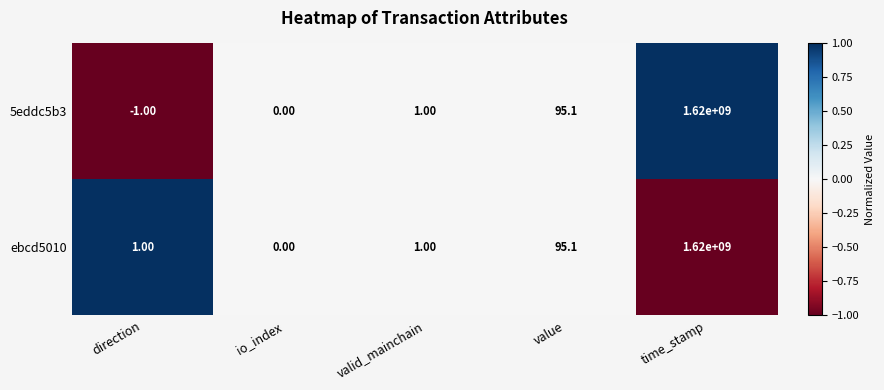

At direction, list the series in order from largest to smallest.

ebcd5010, 5eddc5b3